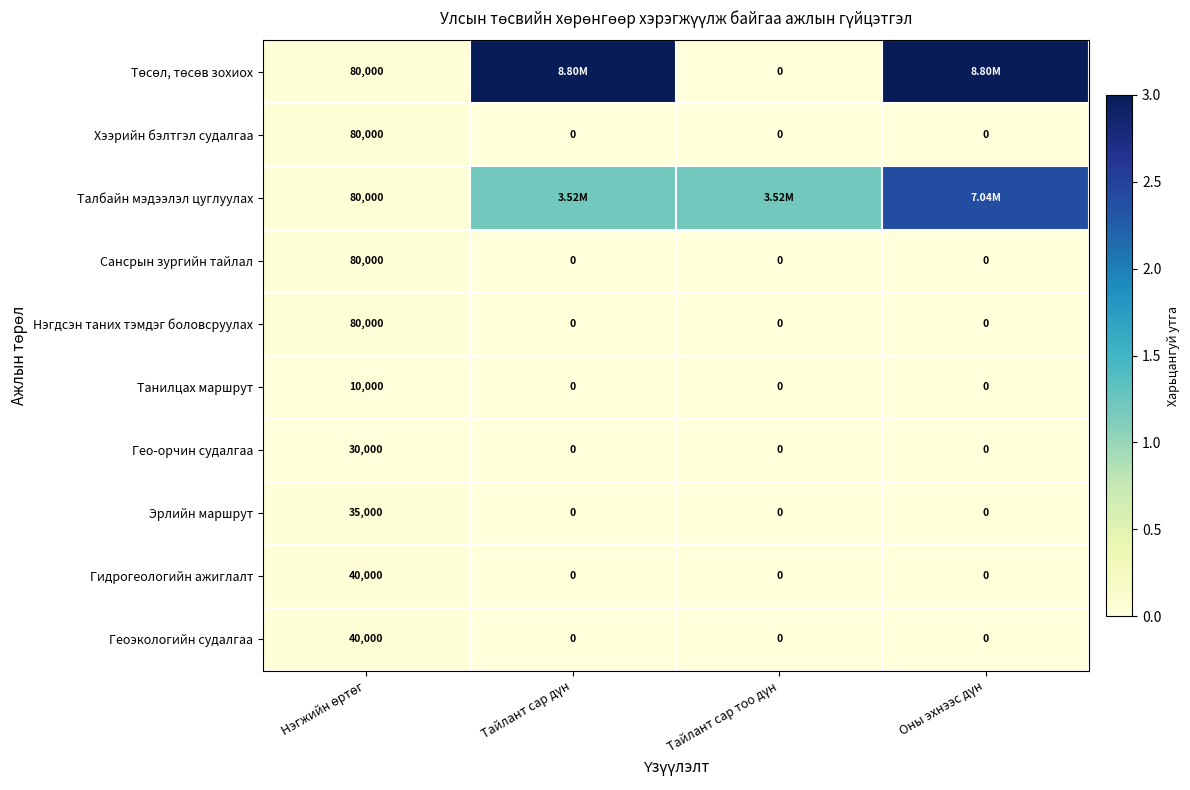

What is the difference between the maximum and minimum values in the Хээрийн бэлтгэл судалгаа series?

80000.0